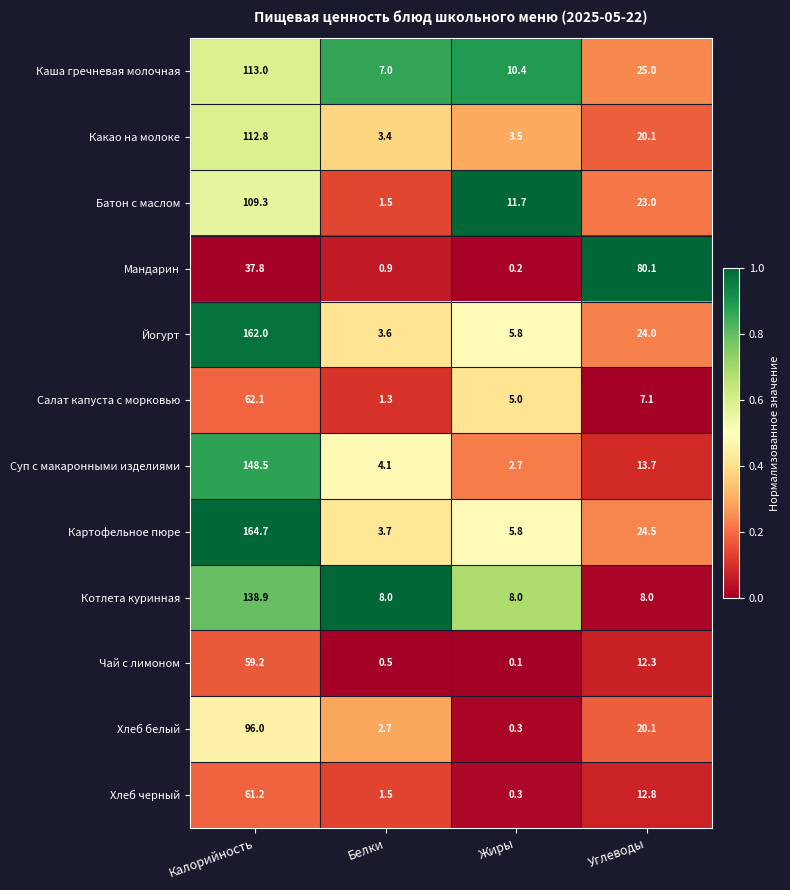

Rank the series by their maximum value, from highest to lowest.

Картофельное пюре, Йогурт, Суп с макаронными изделиями, Котлета куринная, Каша гречневая молочная, Какао на молоке, Батон с маслом, Хлеб белый, Мандарин, Салат капуста с морковью, Хлеб черный, Чай с лимоном